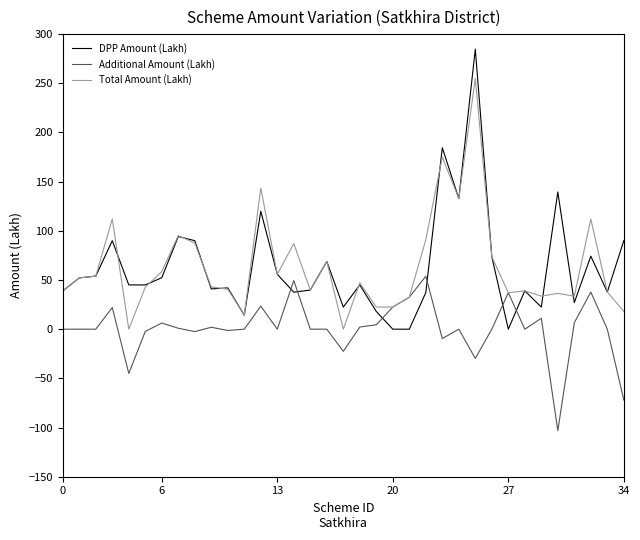

Which series has the widest spread of values?

DPP Amount (Lakh)